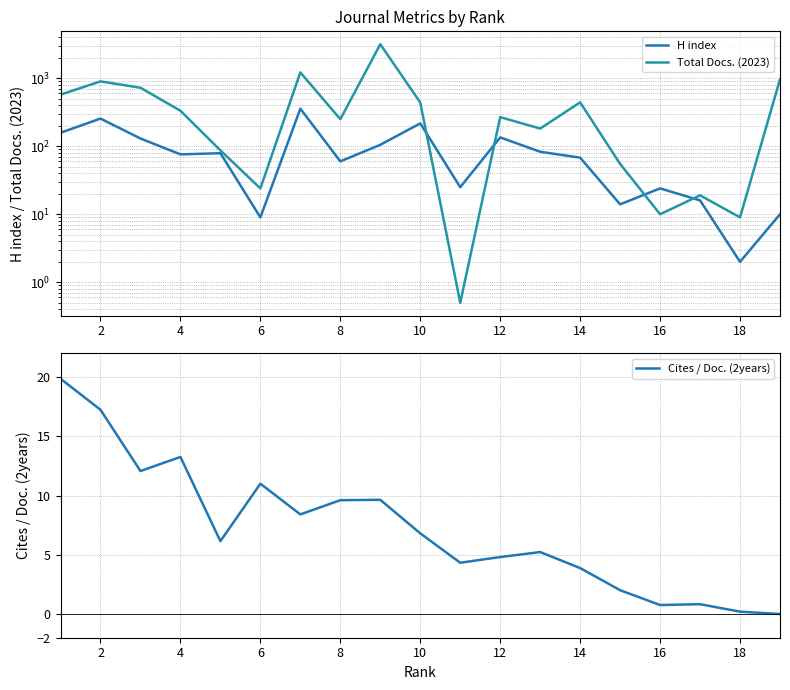

List the series in order of their overall mean, highest first.

Total Docs. (2023), H index, Cites / Doc. (2years)